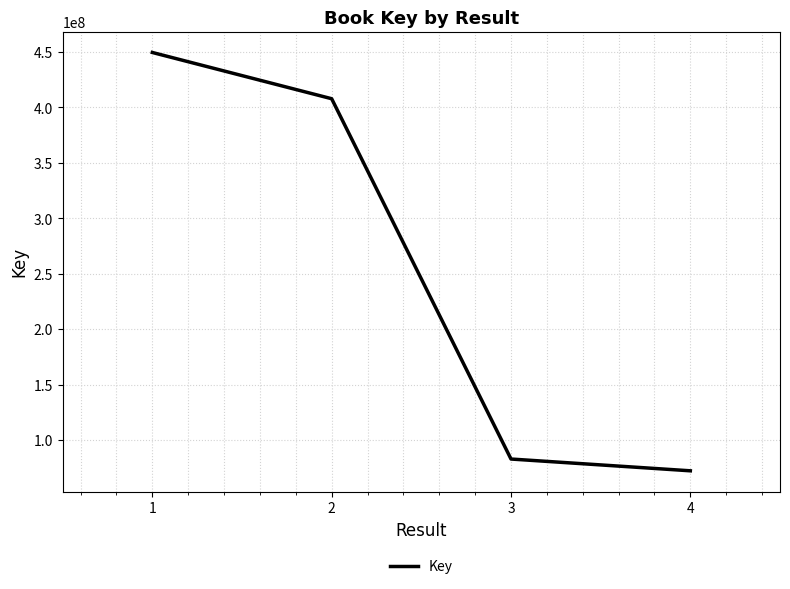

Read the value at 1, to the nearest 10.

449590700